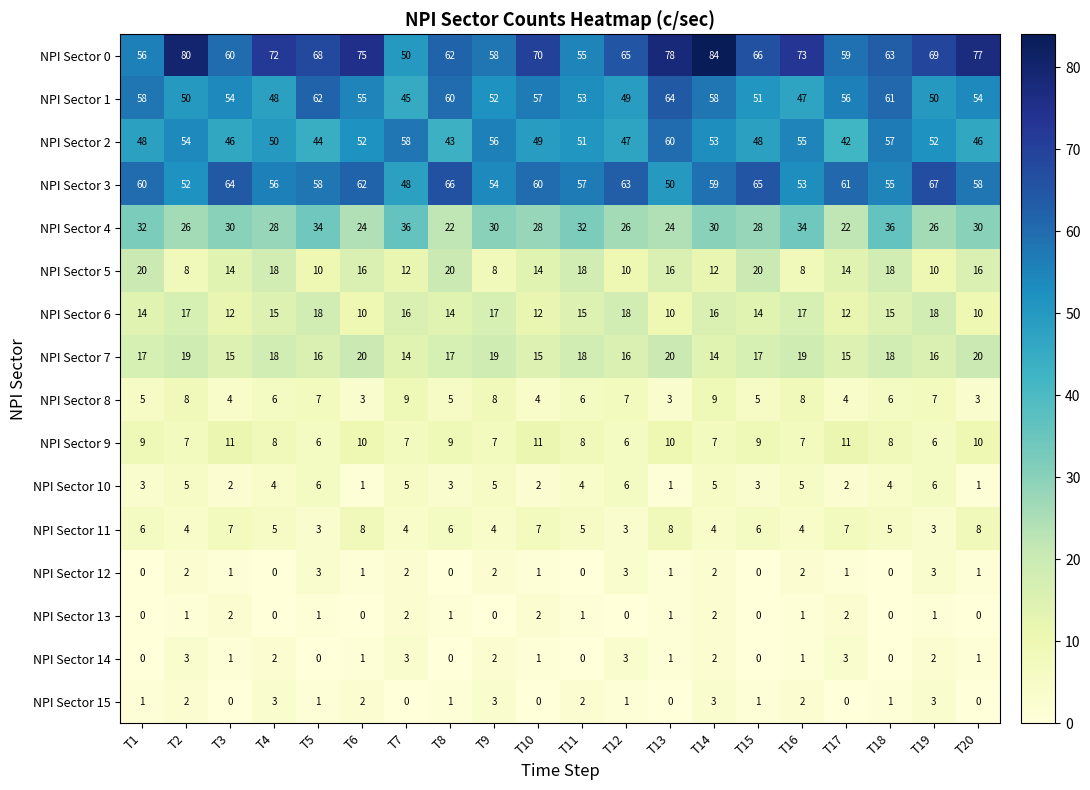

At which label does NPI Sector 5 first exceed 14?

T1